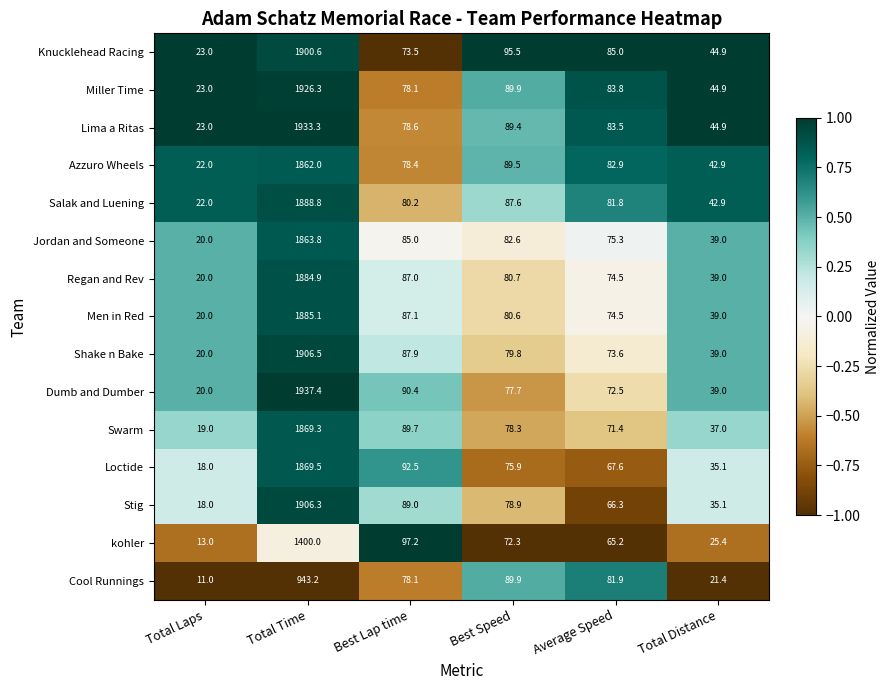

What is the difference between the Salak and Luening values at Average Speed and Total Distance?

38.9